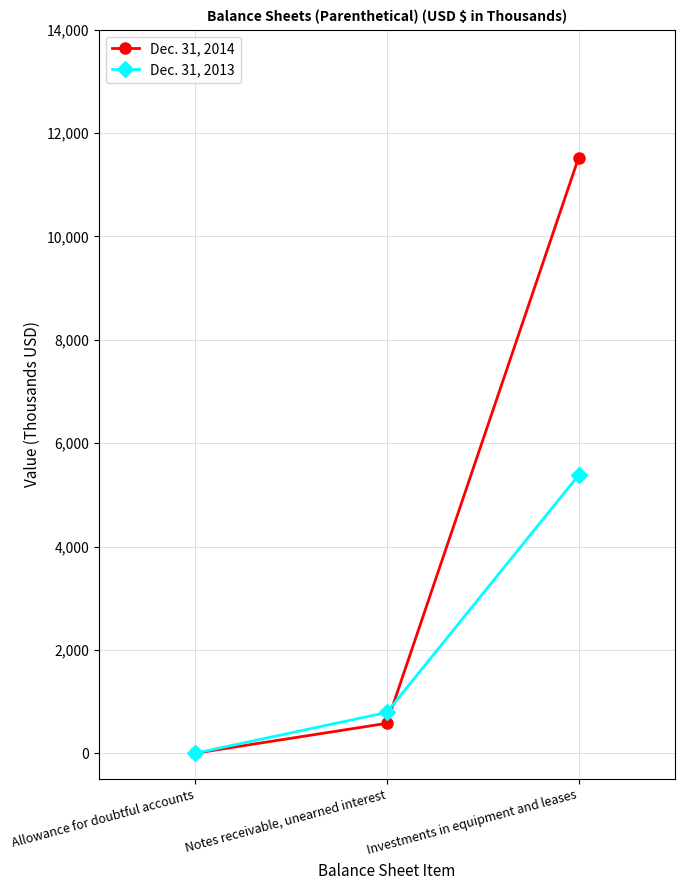

At which label does Dec. 31, 2014 reach its peak?

Investments in equipment and leases